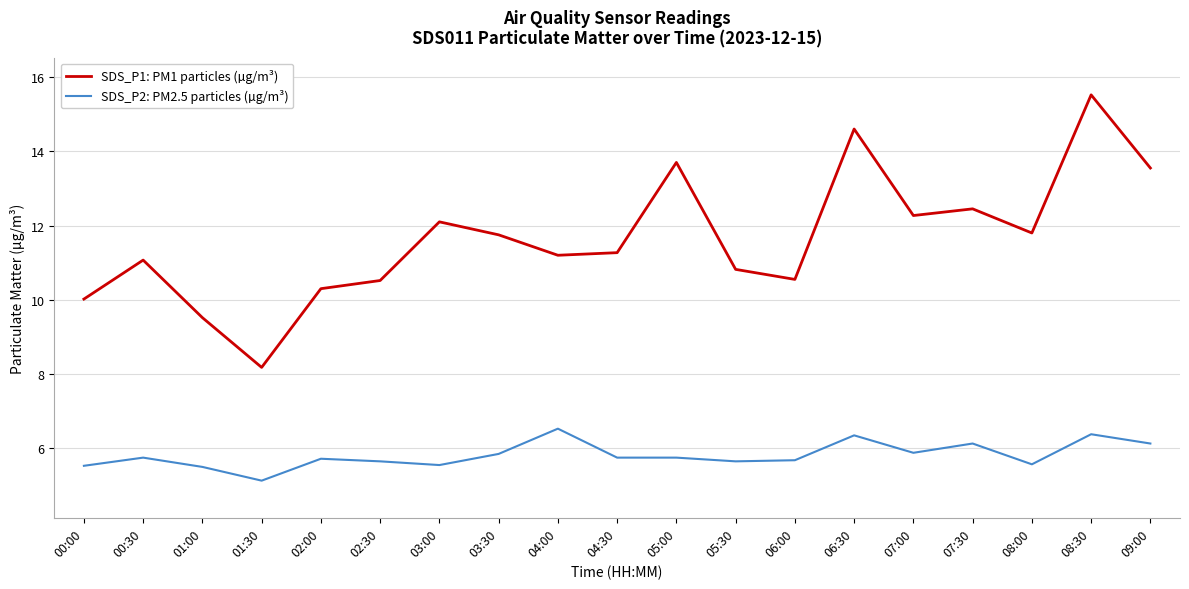

Between 00:30 and 02:00, which series saw the biggest shift?

SDS_P1: PM1 particles (µg/m³)